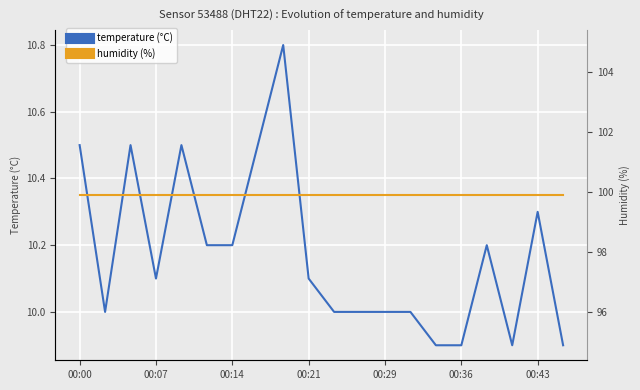

How many temperature (°C) values are between 10 and 11?

16